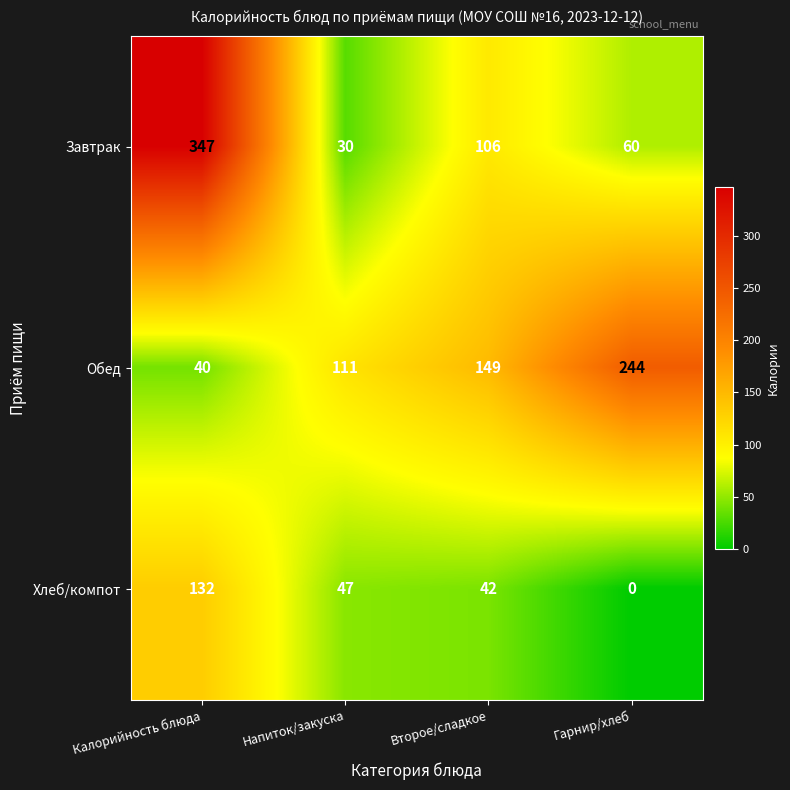

Count the number of data series in this chart.

3